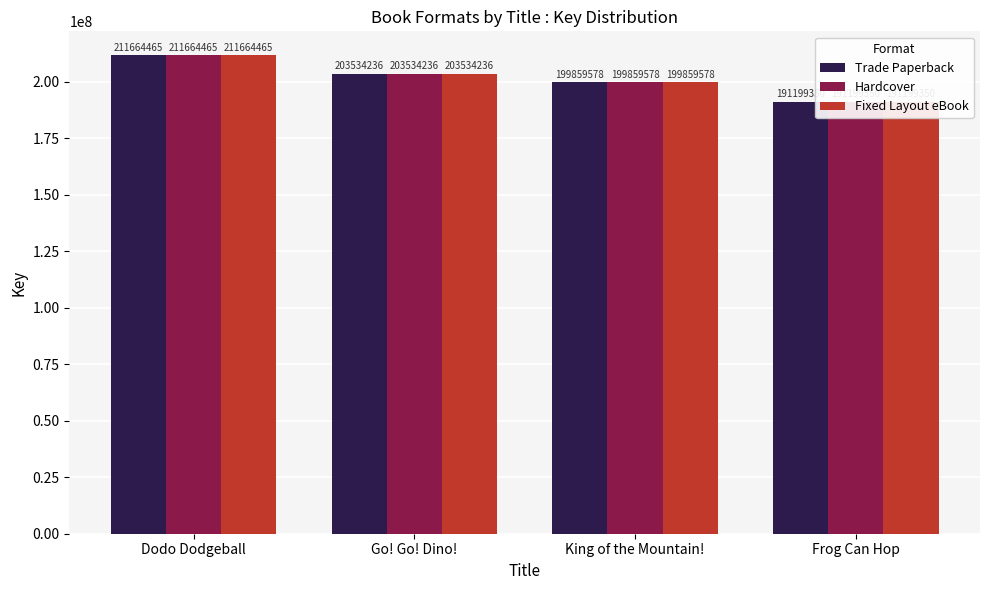

Which series has the largest range (max minus min)?

Trade Paperback